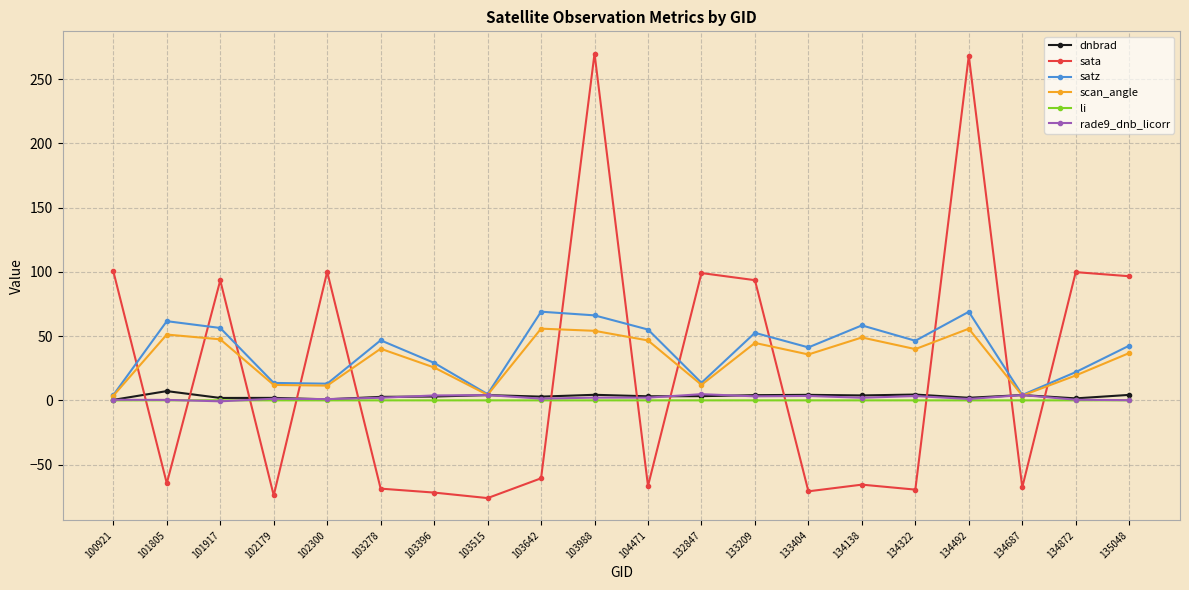

In satz, how many points are higher than both neighbors (excluding endpoints)?

6